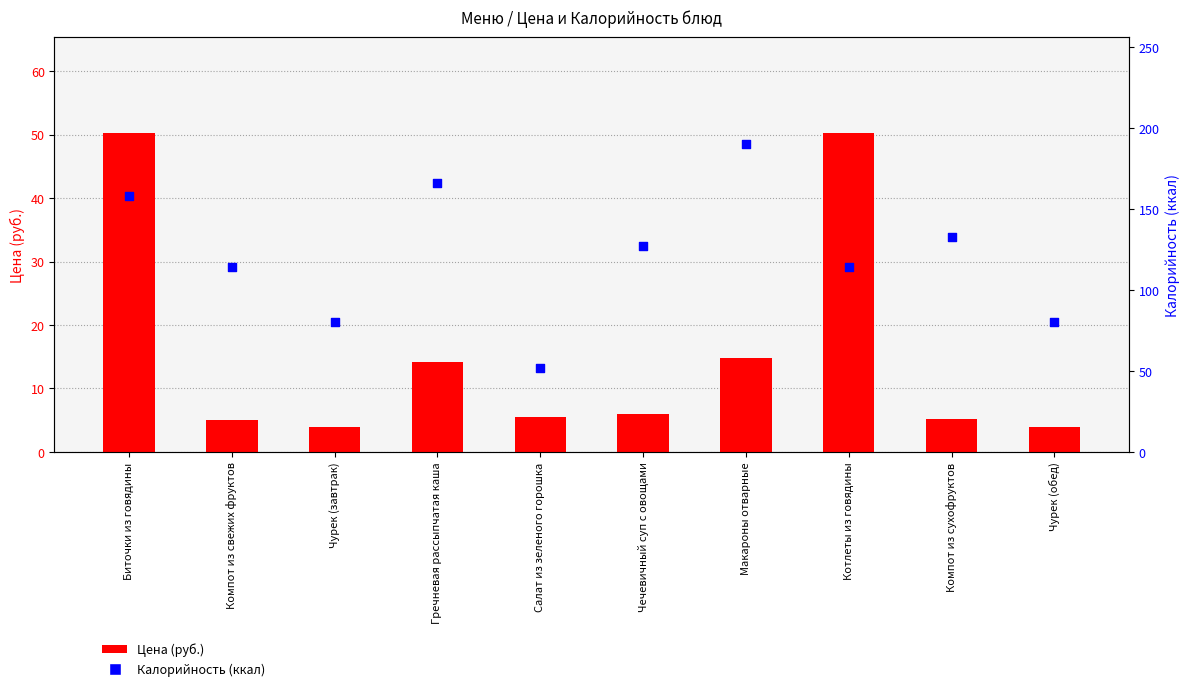

Which series reaches the minimum Y coordinate?

Цена